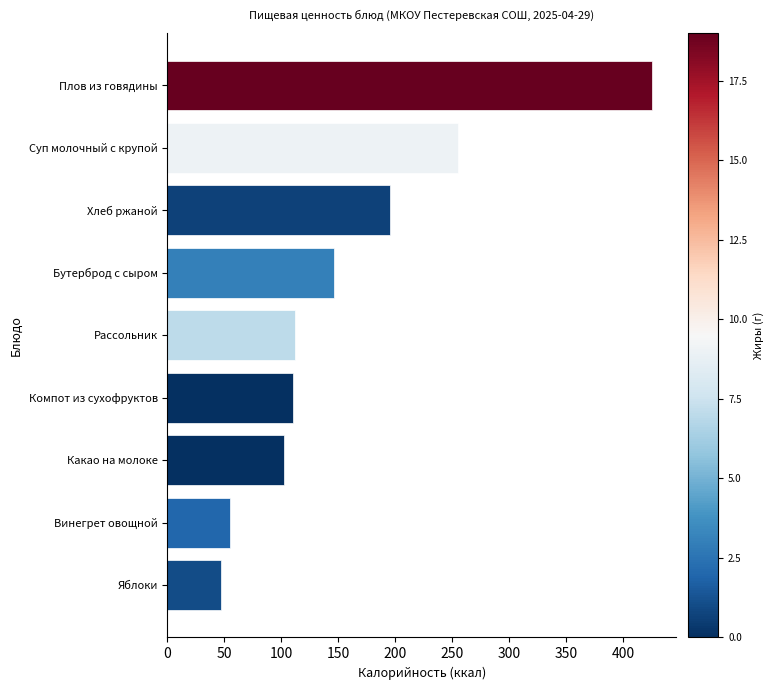

Reading top to bottom, transcribe all the data shown in this chart.

Плов из говядины=425	Суп молочный с крупой=255	Хлеб ржаной=195	Бутерброд с сыром=146	Рассольник=112	Компот из сухофруктов=110	Какао на молоке=102	Винегрет овощной=55	Яблоки=47